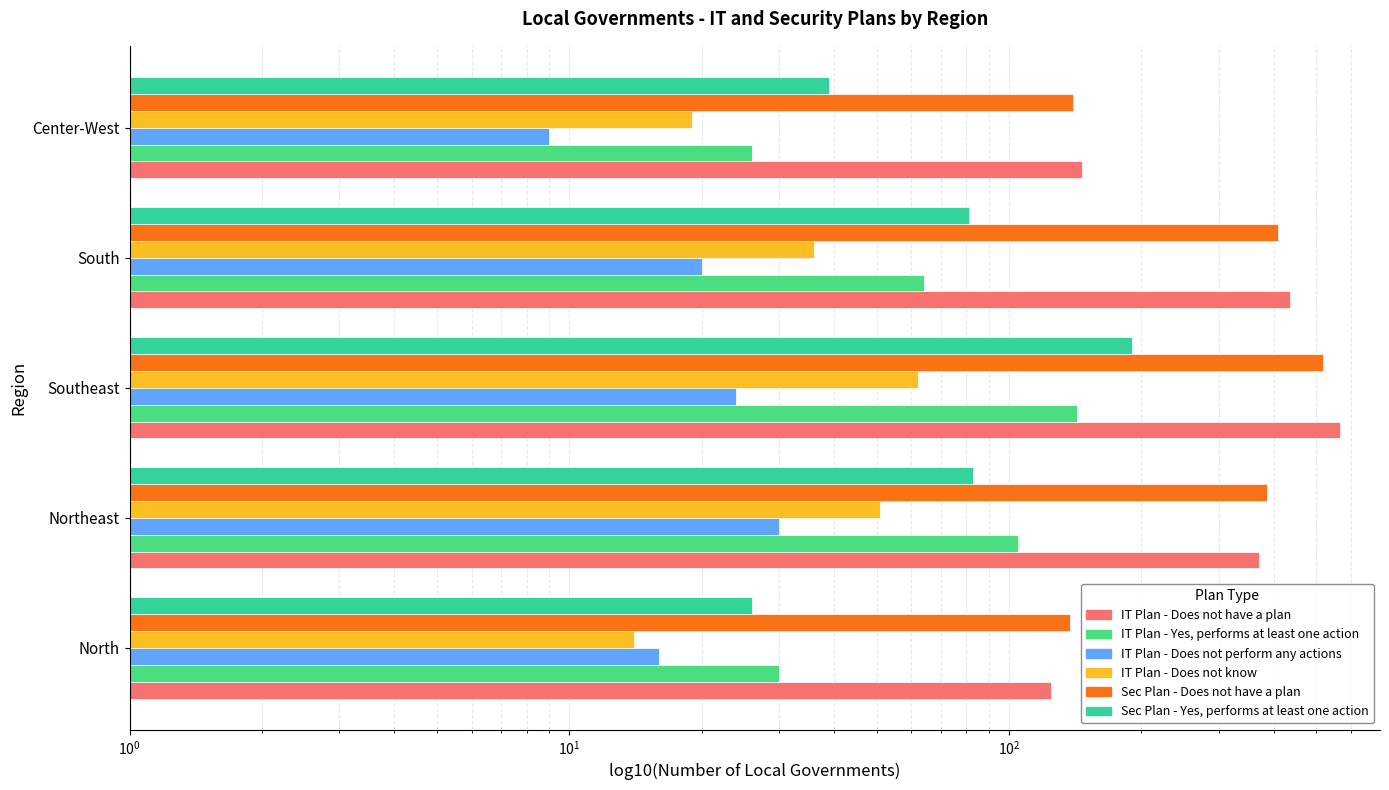

What is the minimum value for IT Plan - Yes, performs at least one action?

26